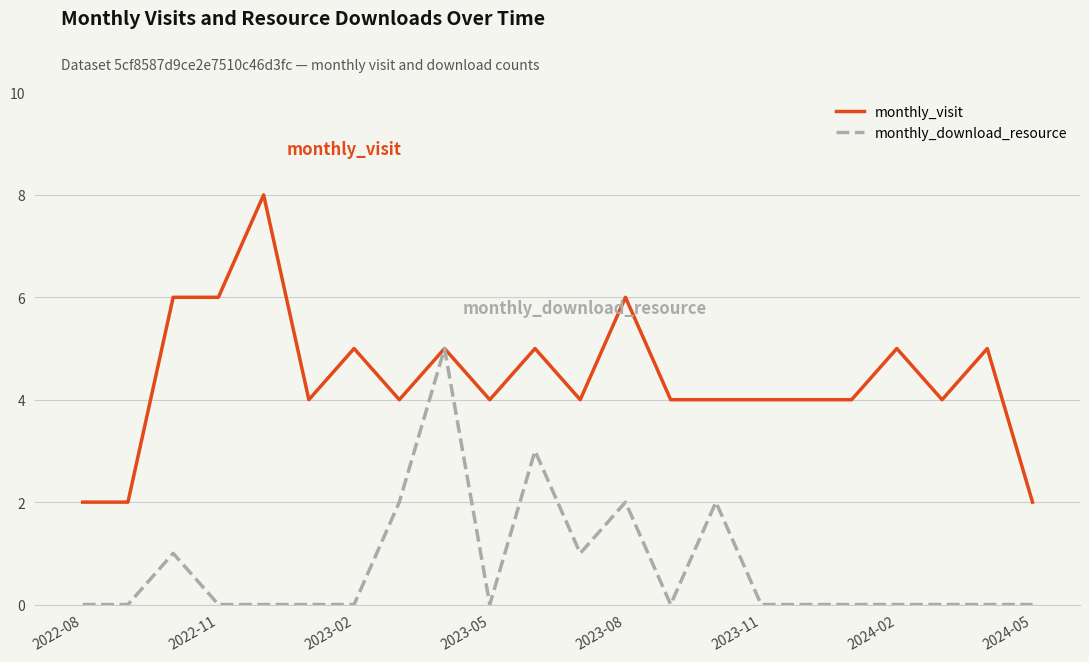

Which series has the widest spread of values?

monthly_visit